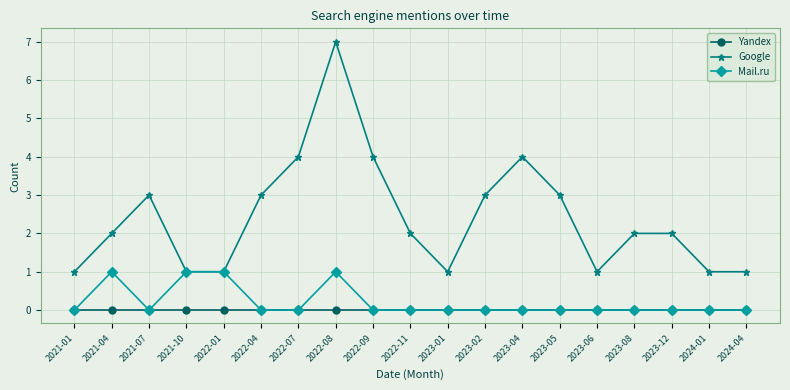

List the series in order of their peak value, highest first.

Google, Mail.ru, Yandex